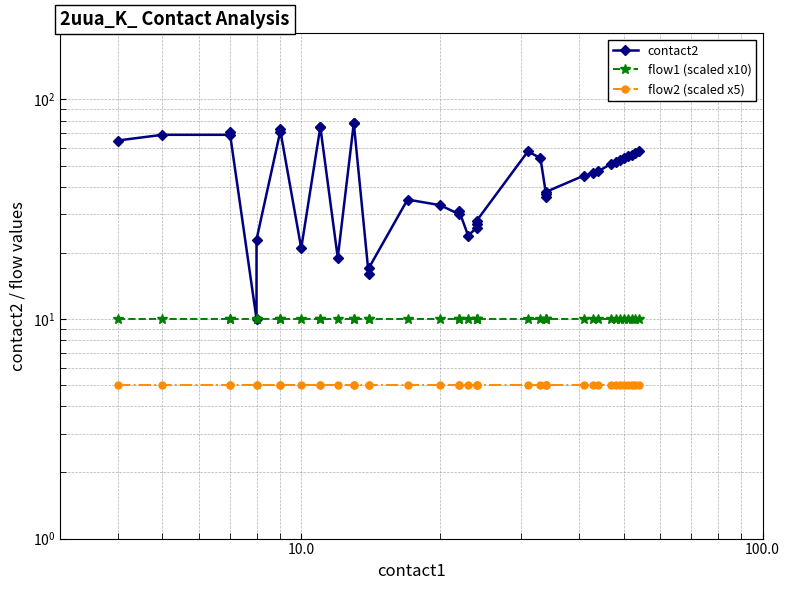

True or false: flow2 (scaled x5) and flow1 (scaled x10) cross at least once.

False